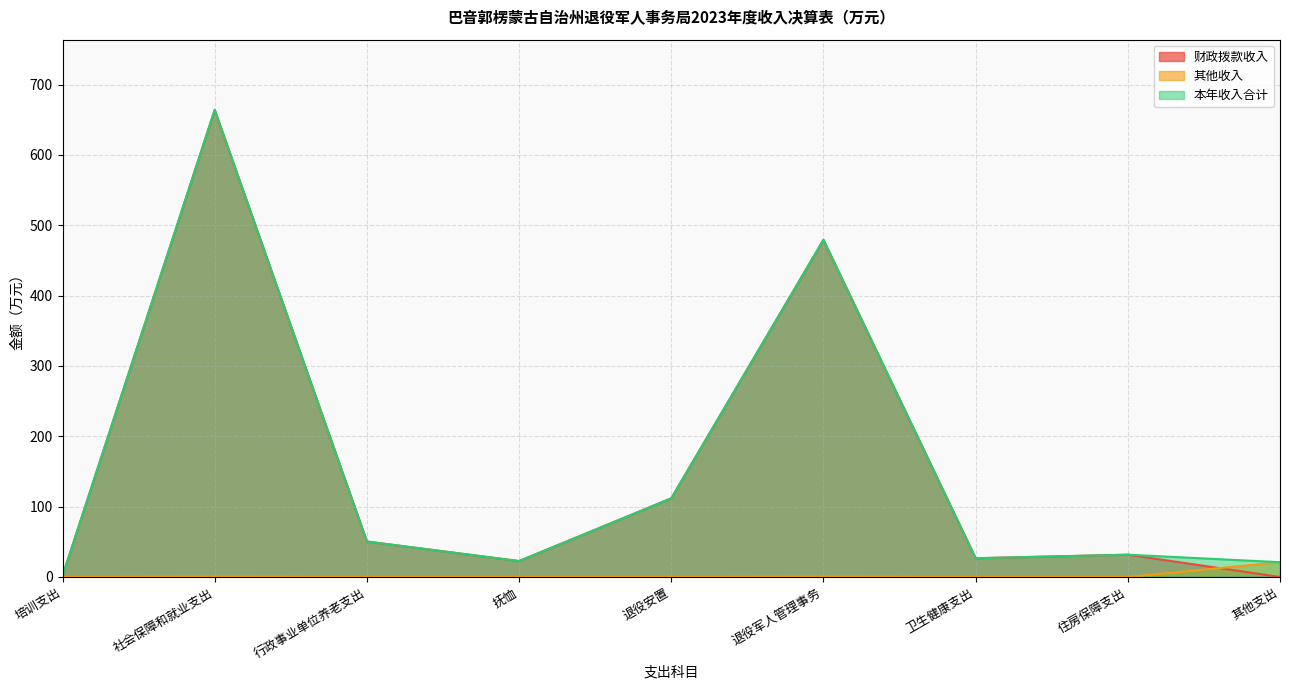

What is the sum of all 其他收入 values?

21.8